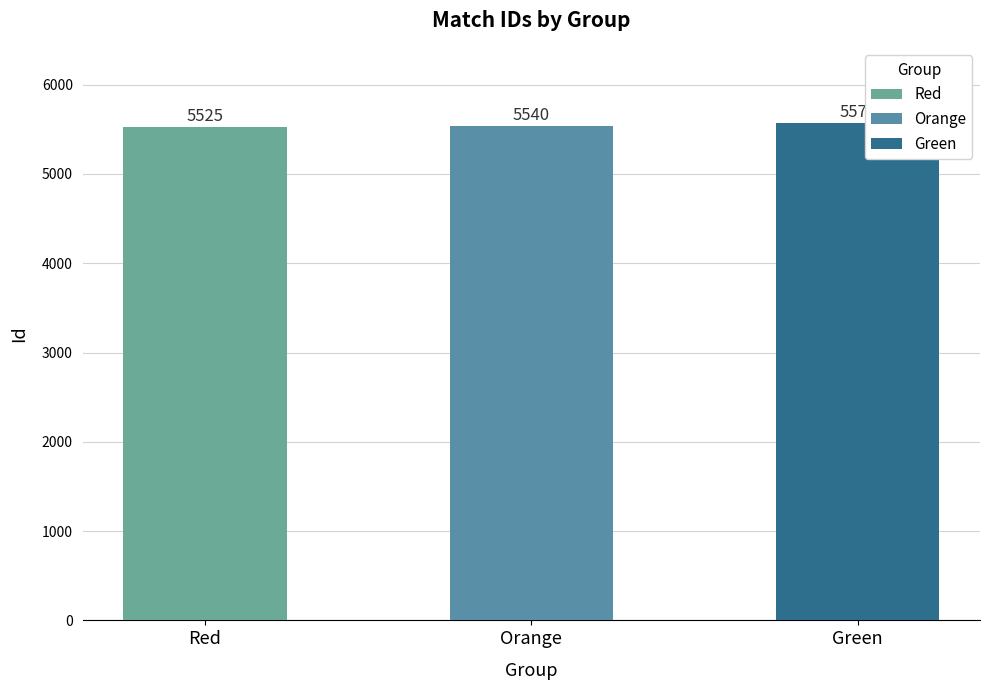

List the labels in order of value, largest first.

Green, Orange, Red